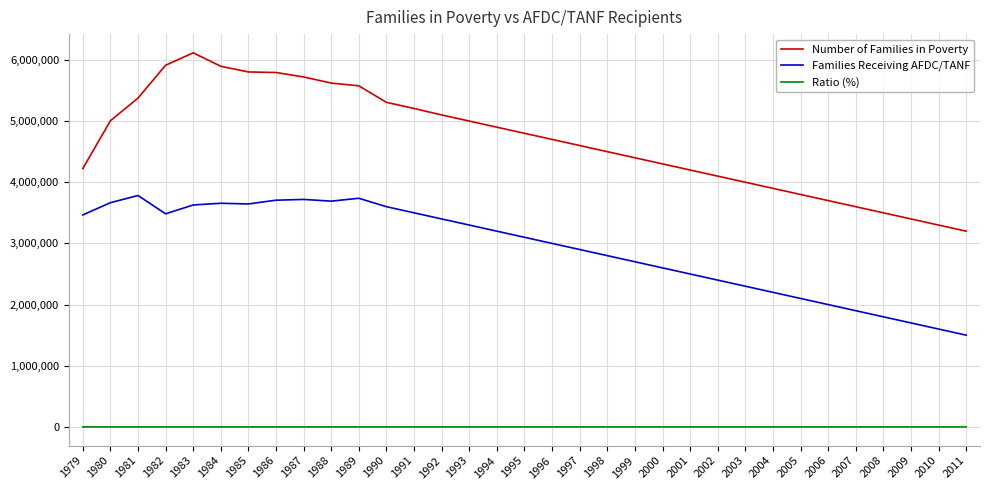

What is the highest value of the Ratio (%) series?

82.1